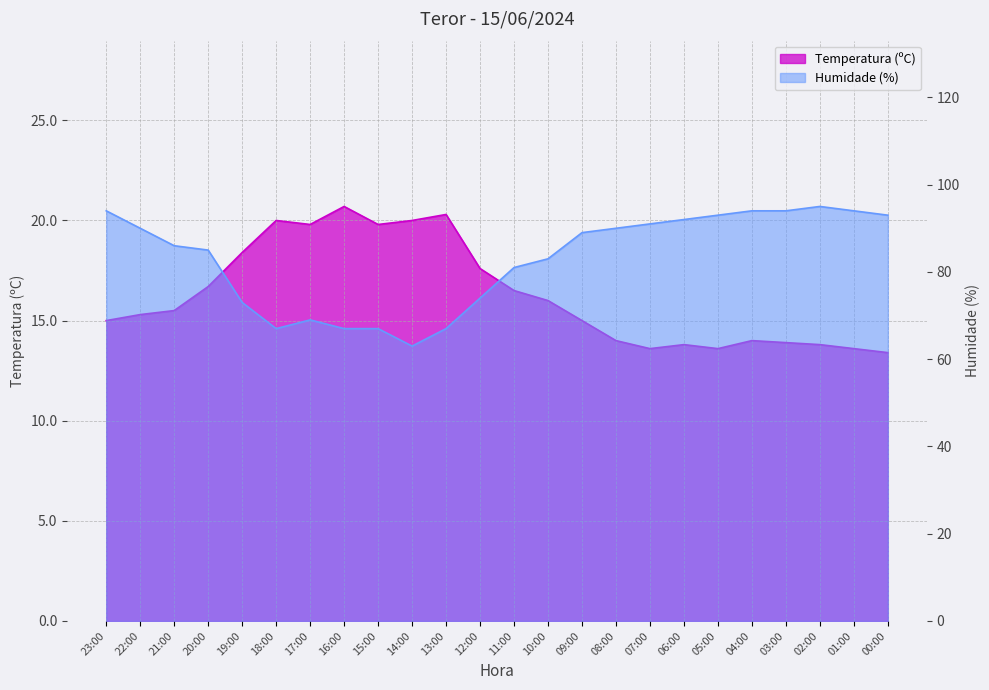

What is the difference between the maximum and minimum values in the Humidade (%) series?

32.0